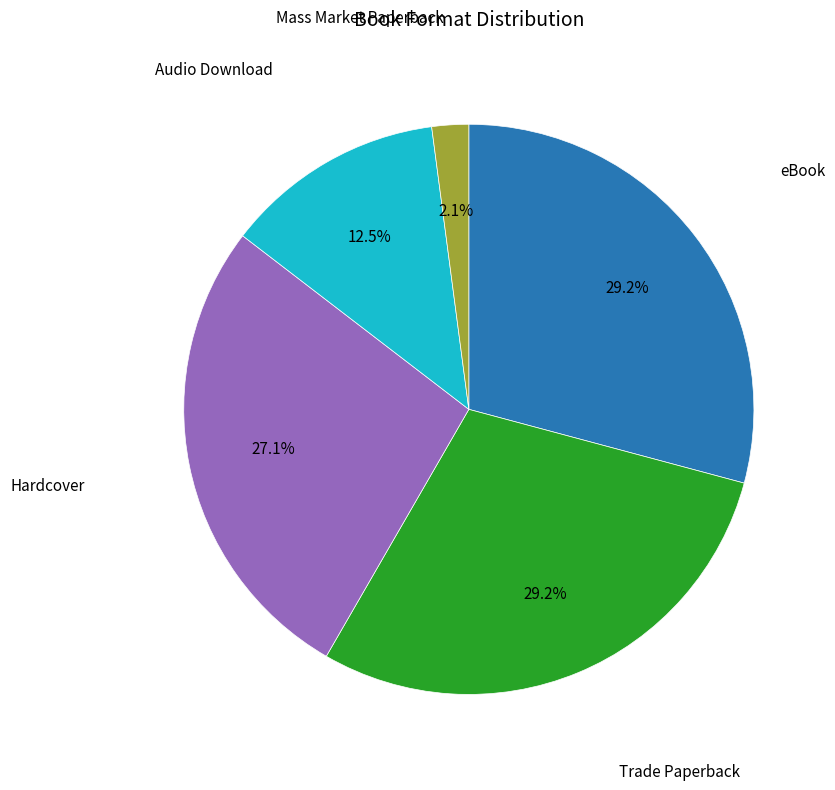

Is there any slice that represents more than half of the pie?

No